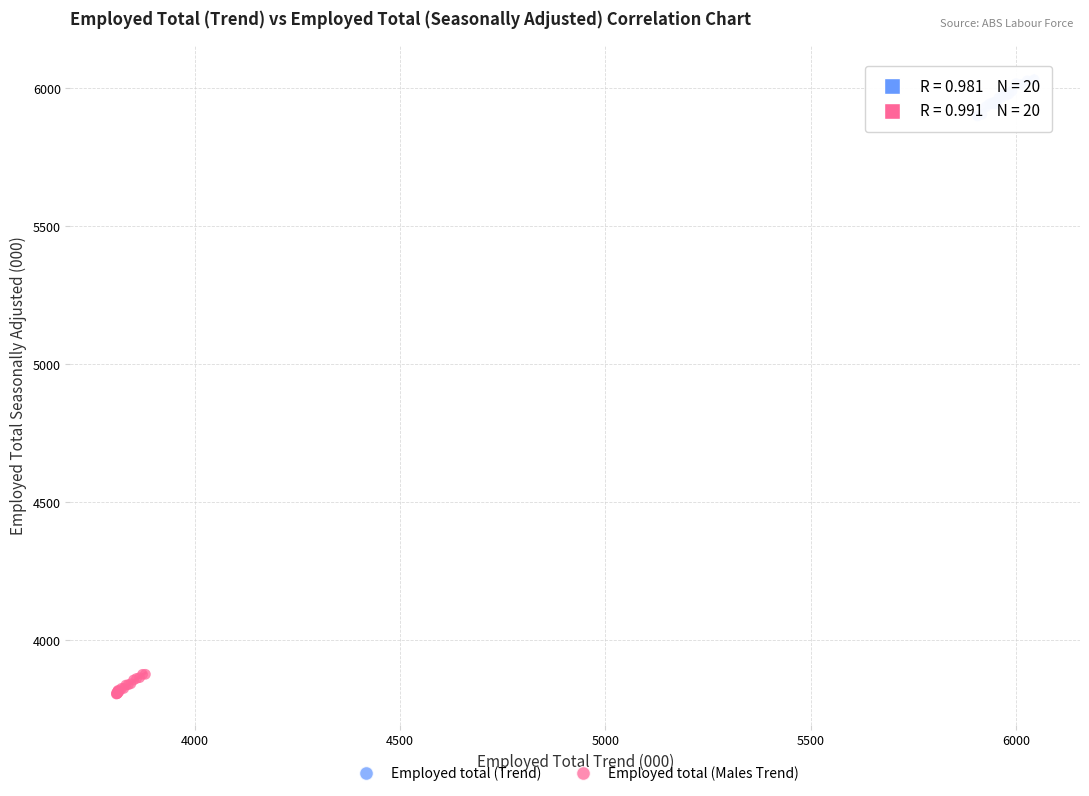

Which series reaches the maximum Y coordinate?

Employed total (Trend)